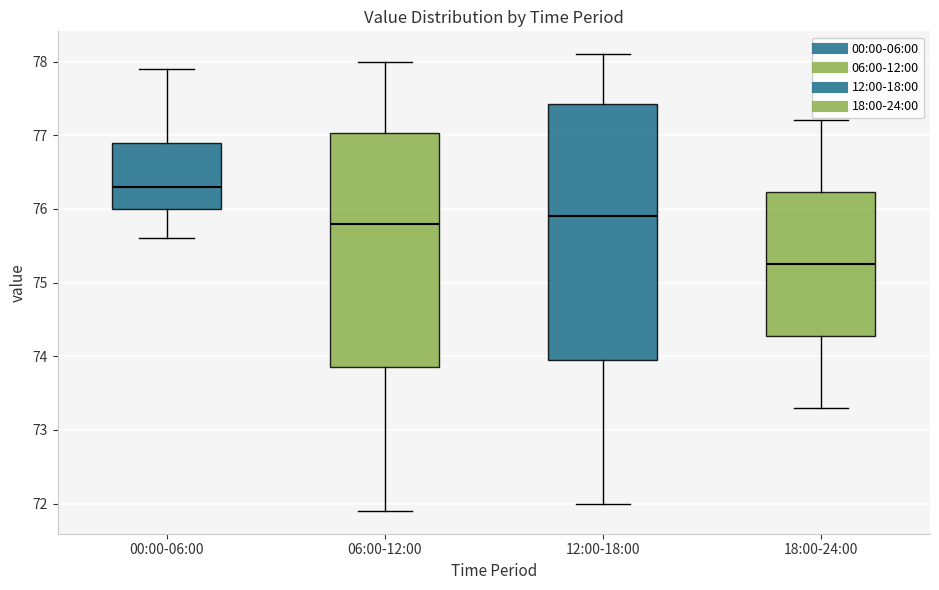

Where does the lower whisker of the box for 12:00-18:00 end on the y-axis? The values are not printed on the chart, so give them approximately, as read against the axis.

72.0